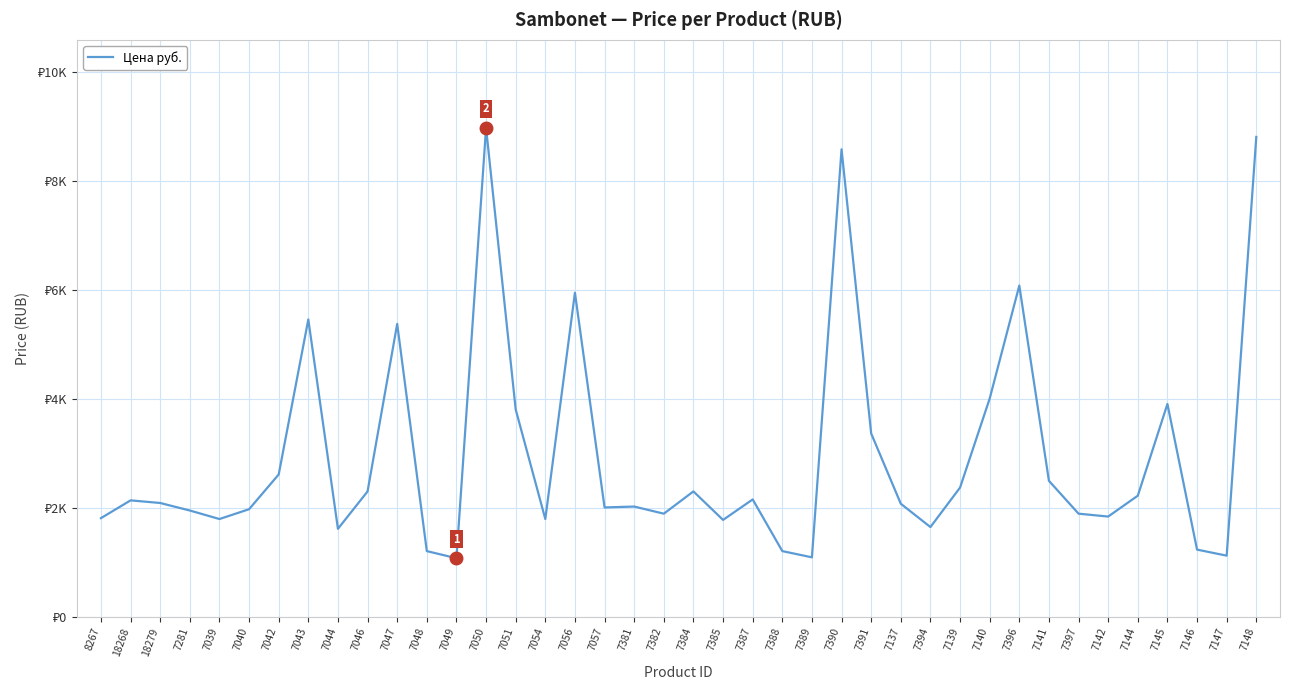

Is this an area chart (filled region under the line)?

No